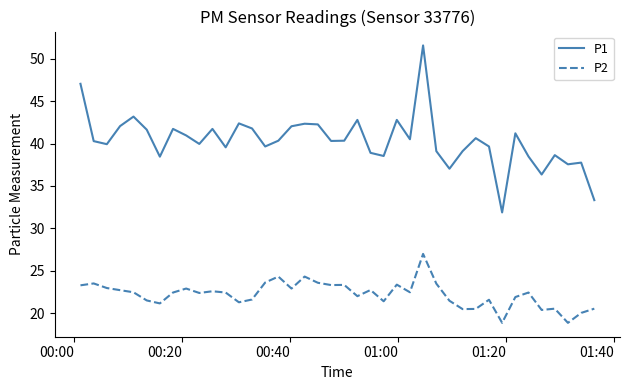

What is the sum of all P1 values?

1613.5